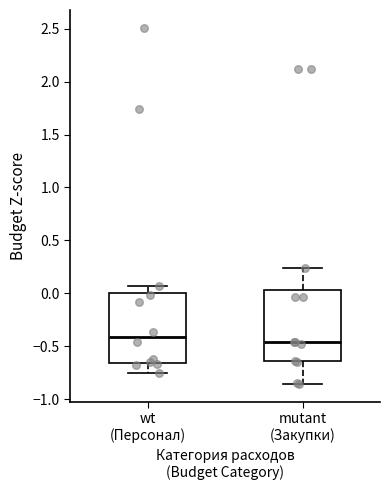

Where is the upper edge of the box for wt (Персонал) on the y-axis? The values are not printed on the chart, so give them approximately, as read against the axis.

0.00